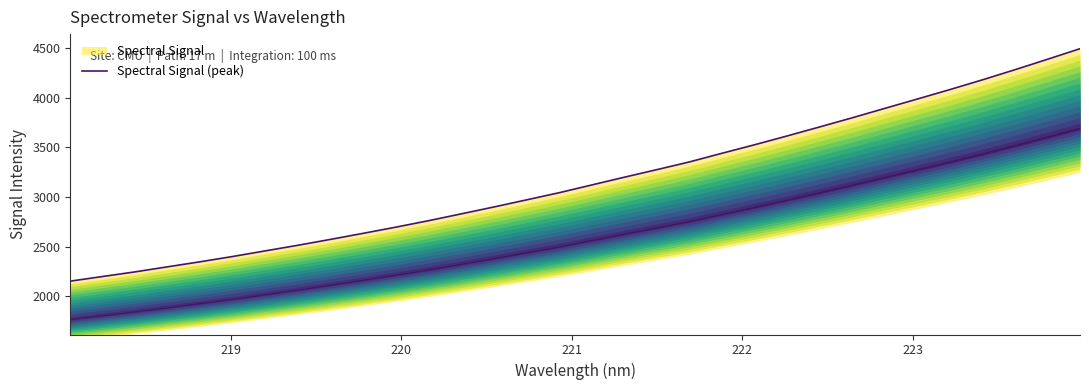

What is the maximum value shown in the chart?

4496.3